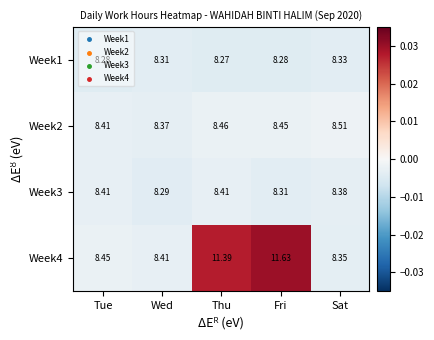

How many series are shown in this chart?

4